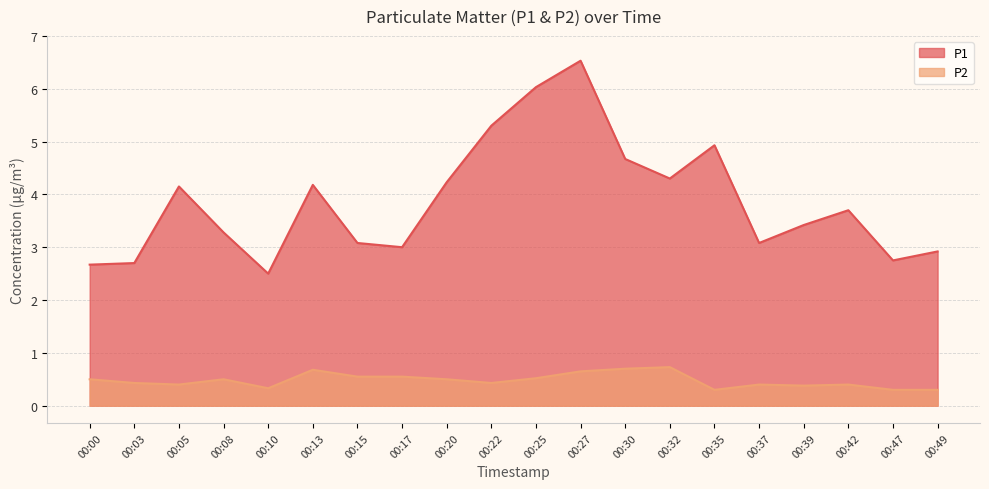

True or false: P1 has more than 0 points higher than both neighbors.

True